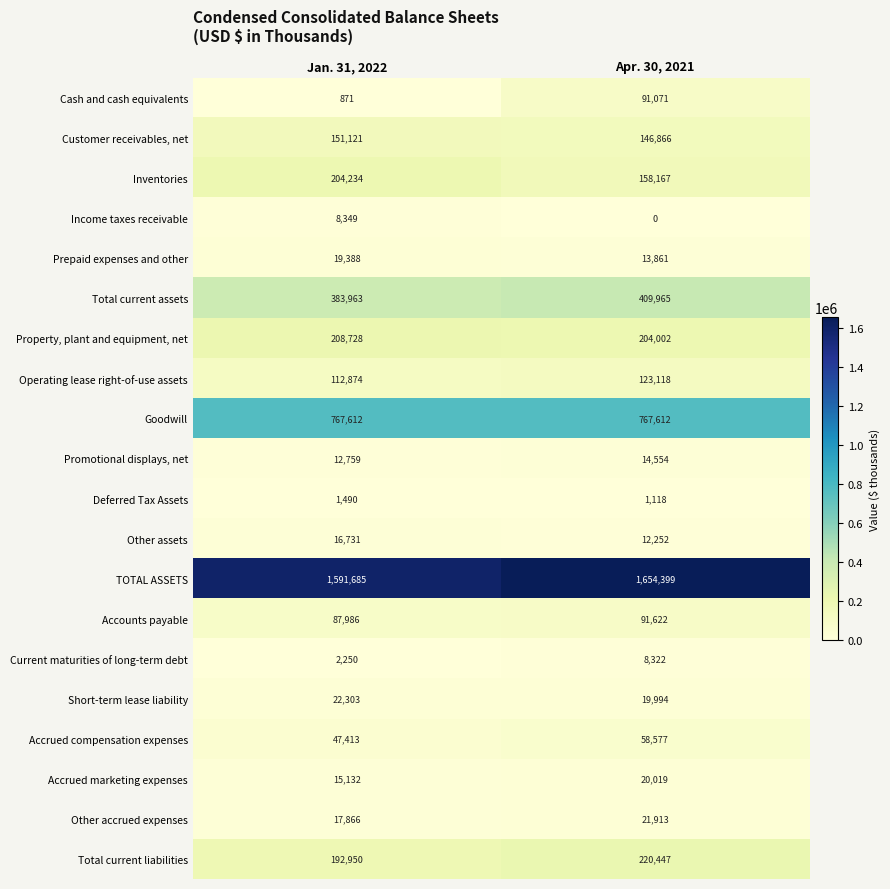

Is it true that Inventories equals 204234 at Jan. 31, 2022?

True